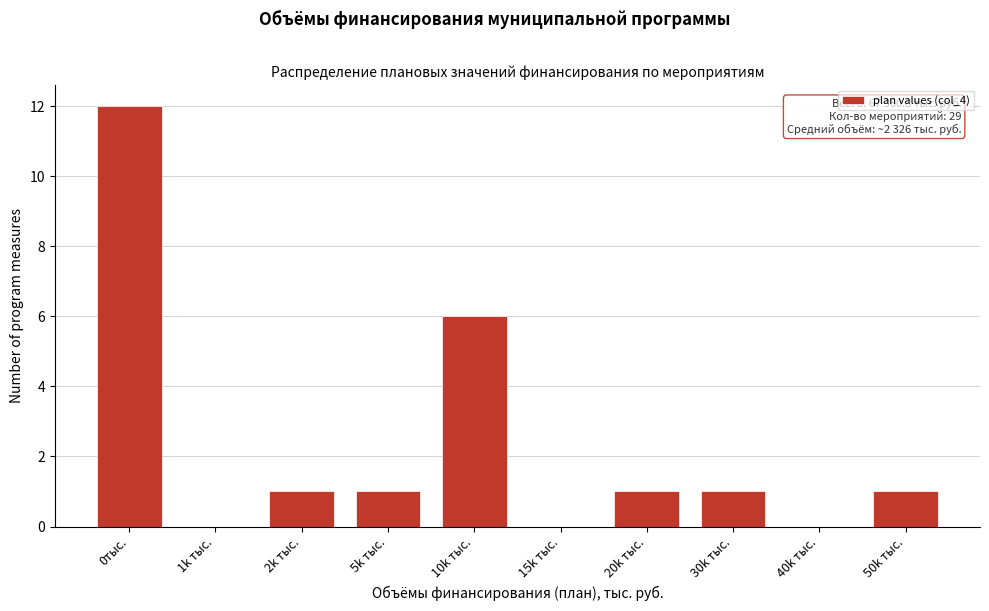

Reading right to left, transcribe all the data shown in this chart.

50k тыс.=1	40k тыс.=0	30k тыс.=1	20k тыс.=1	15k тыс.=0	10k тыс.=6	5k тыс.=1	2k тыс.=1	1k тыс.=0	0тыс.=12